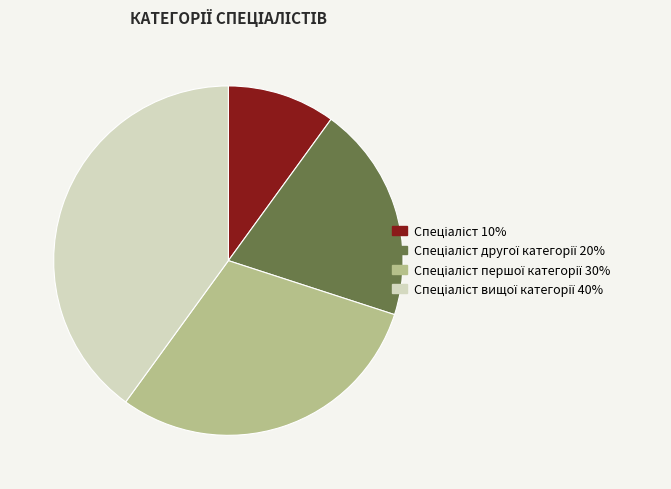

Is there a majority slice in this chart?

No